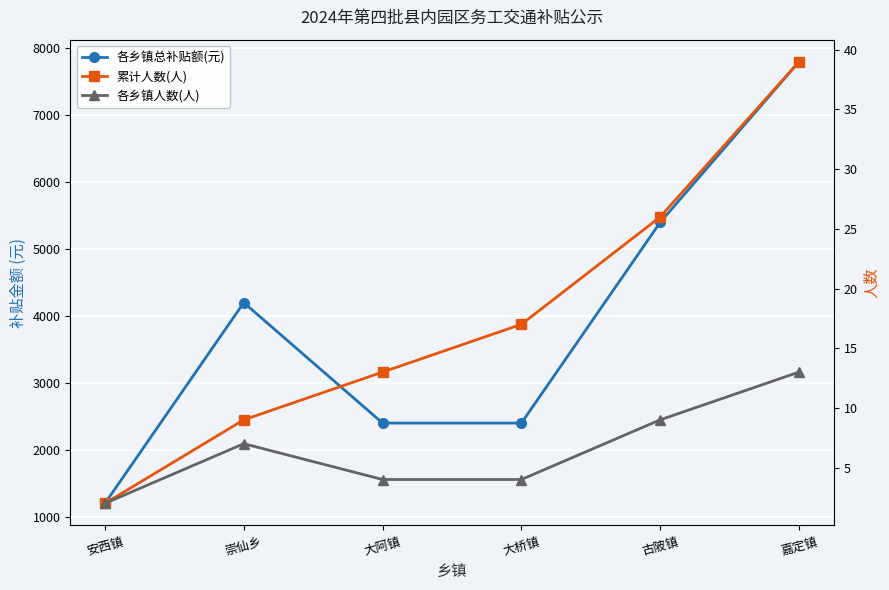

Count the number of categories in the chart.

6